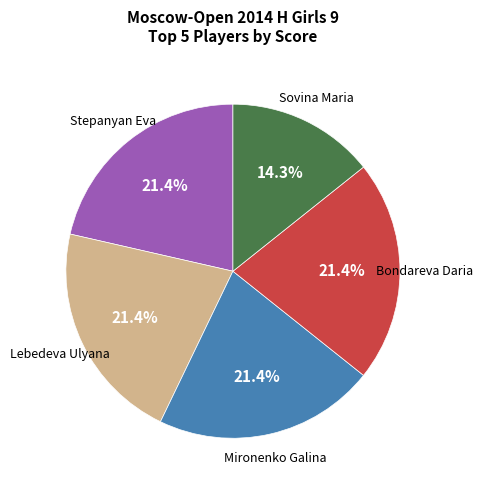

How many segments does this pie chart have?

5